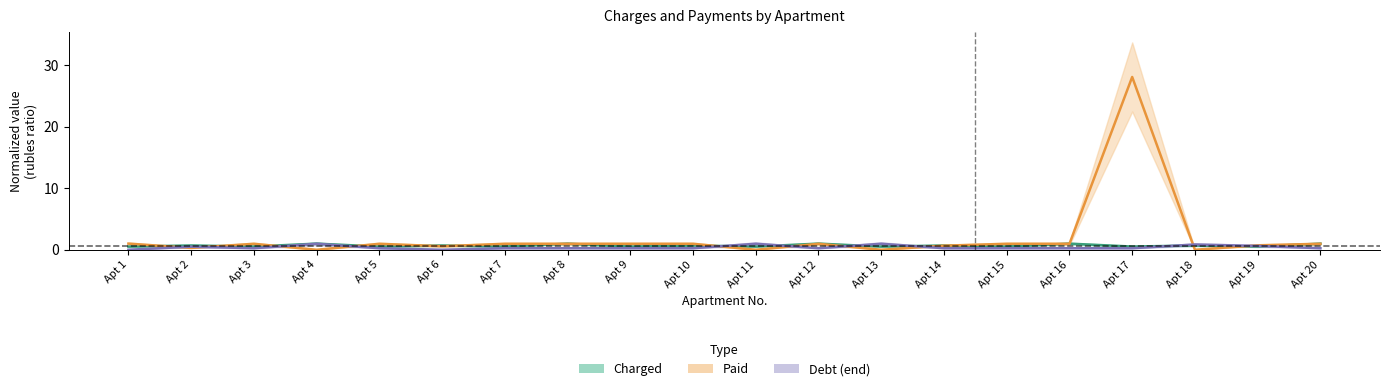

What is the sum of the charged values at Apt 11 and Apt 5?

1.0